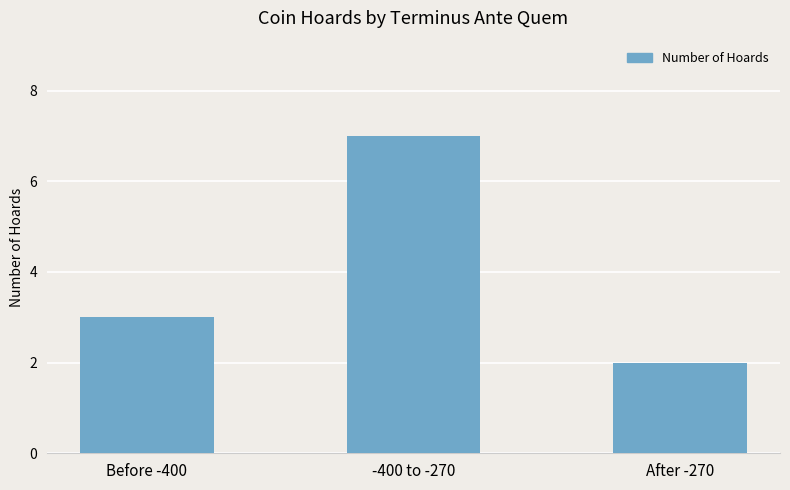

Read the value at Before -400.

3